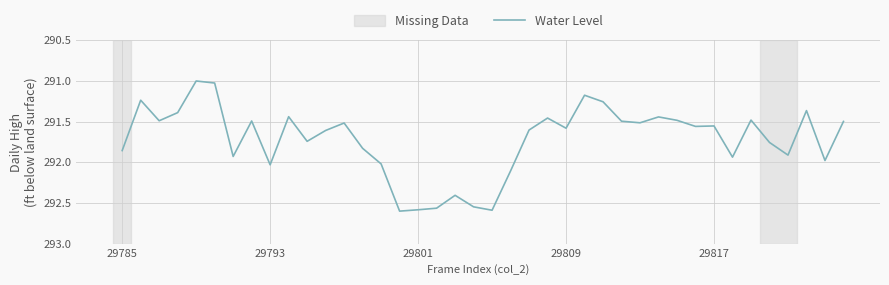

What is the difference between the maximum and minimum values?

1.6